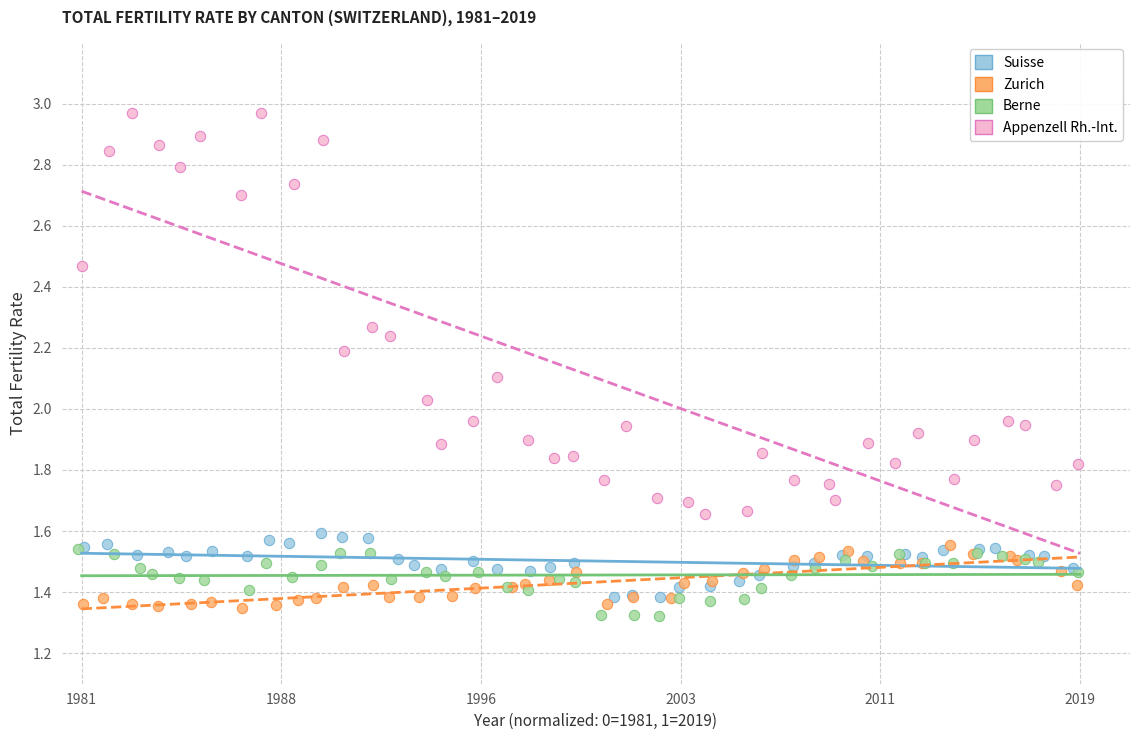

Which series has the widest spread of Y values?

Appenzell Rh.-Int.